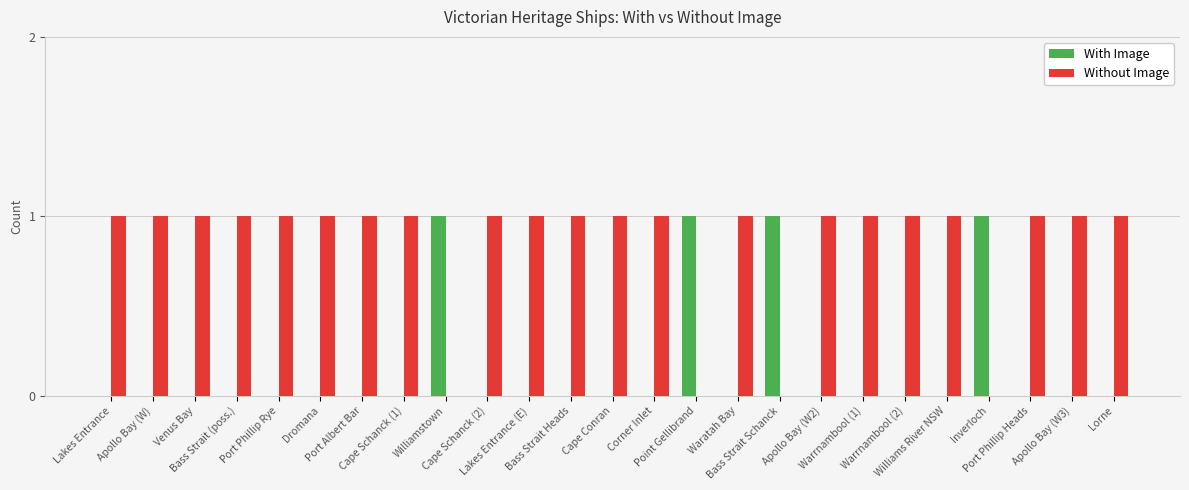

The Without Image series shows 2 at Bass Strait (poss.). True or false?

False